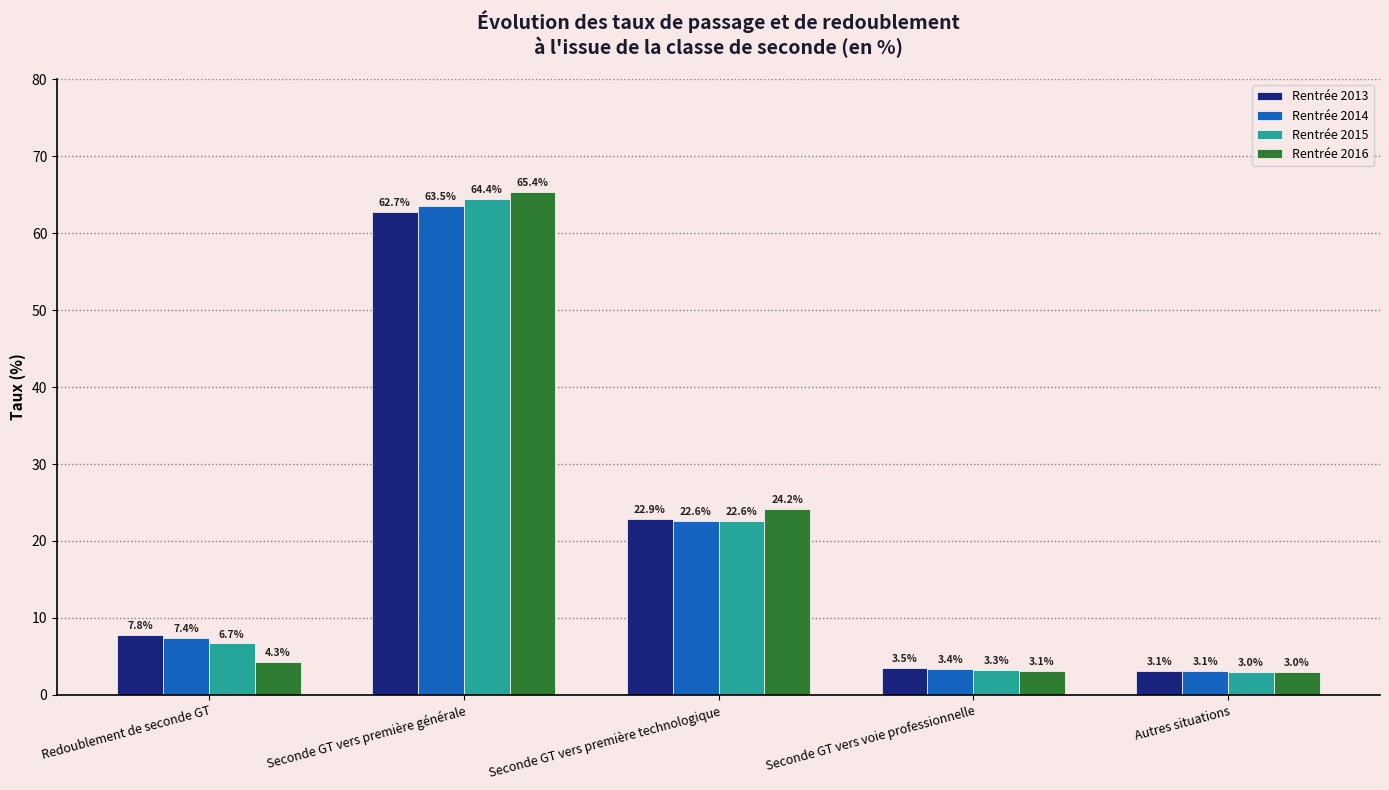

What is the lowest value of the Rentrée 2013 series?

3.1